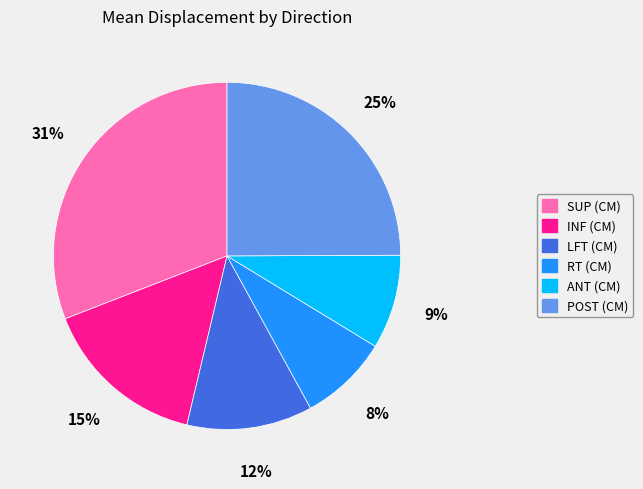

Is the sum of LFT (CM) and INF (CM) greater than half?

No